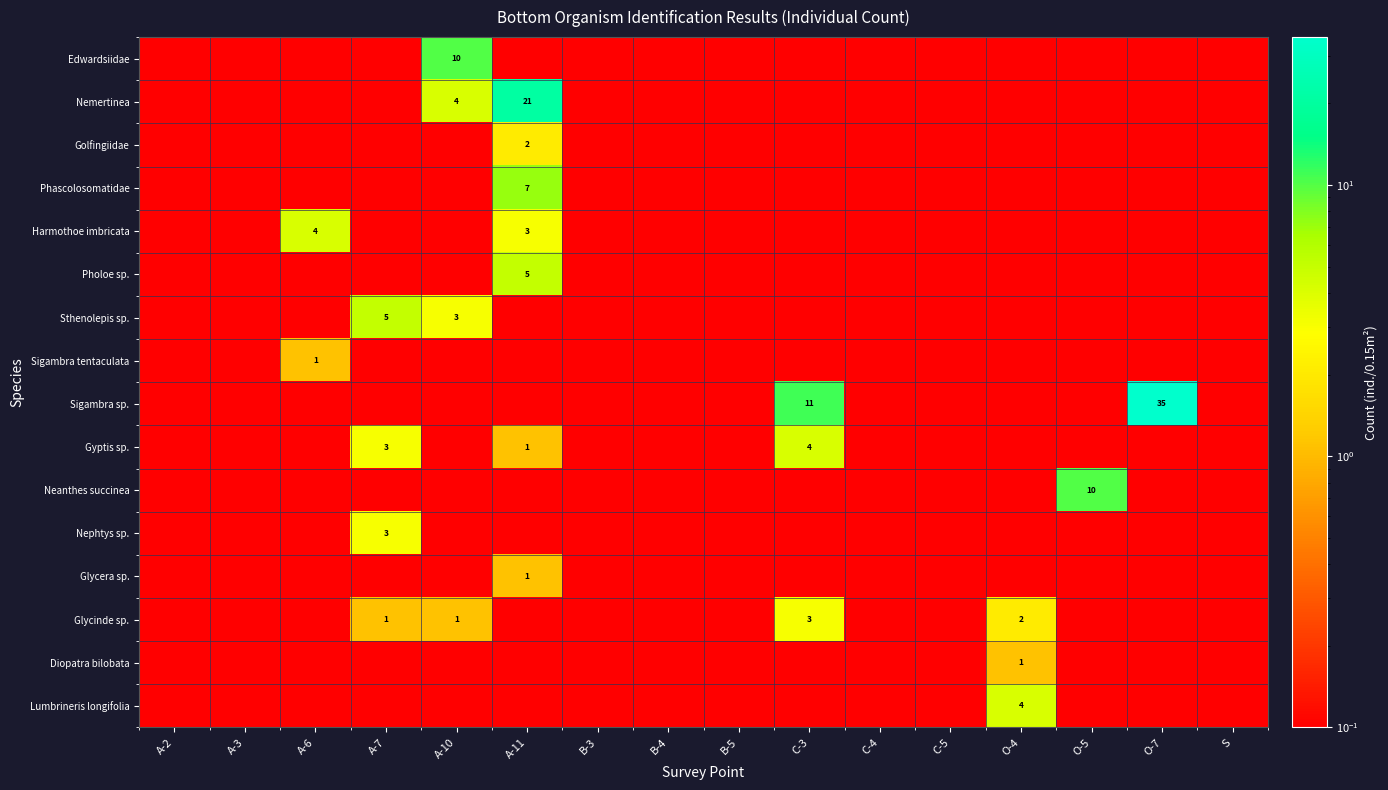

Where is Sigambra tentaculata nearest to the value 0?

A-2